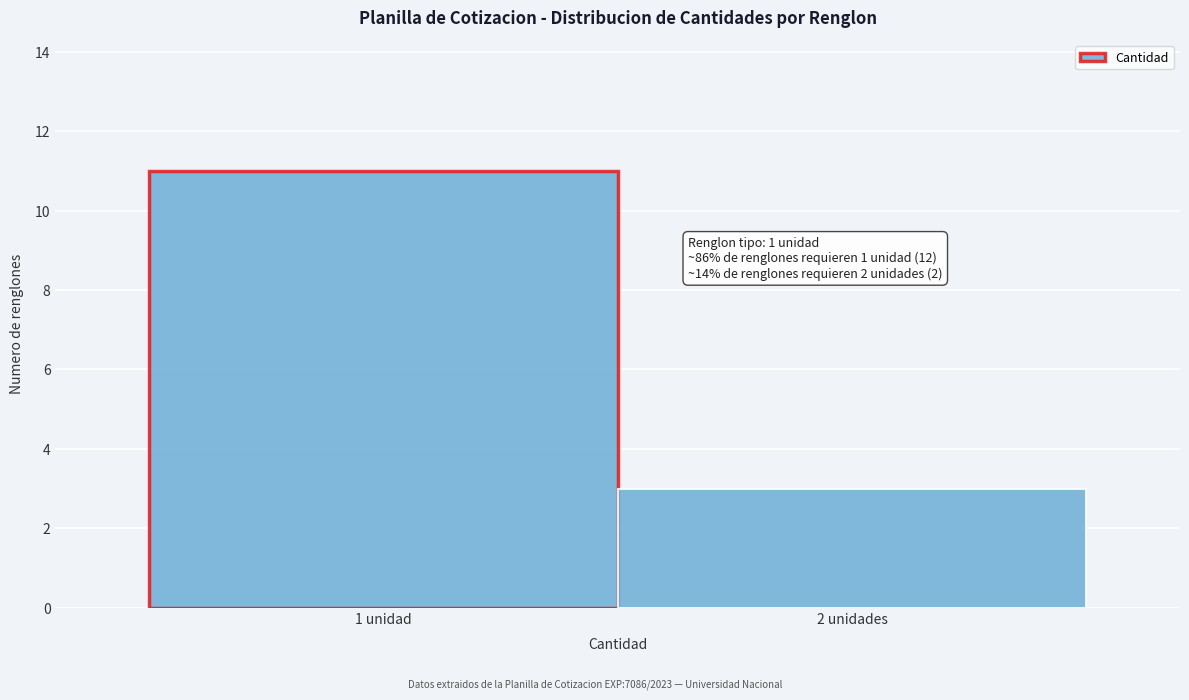

Reading left to right, extract all data points from this chart.

11	3